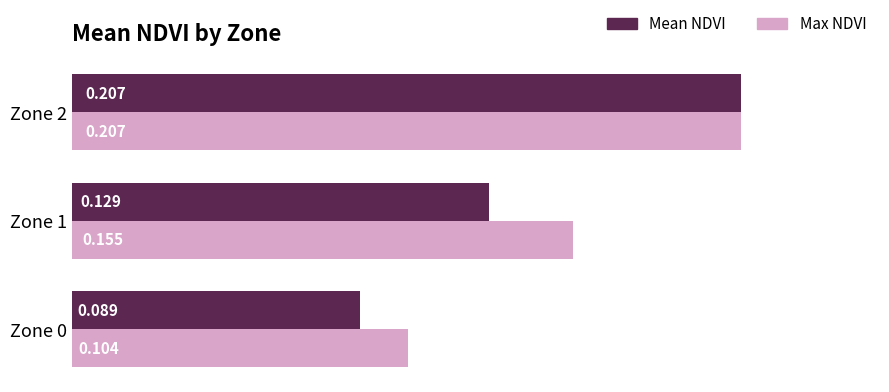

Which series has the largest total across all categories?

Max NDVI